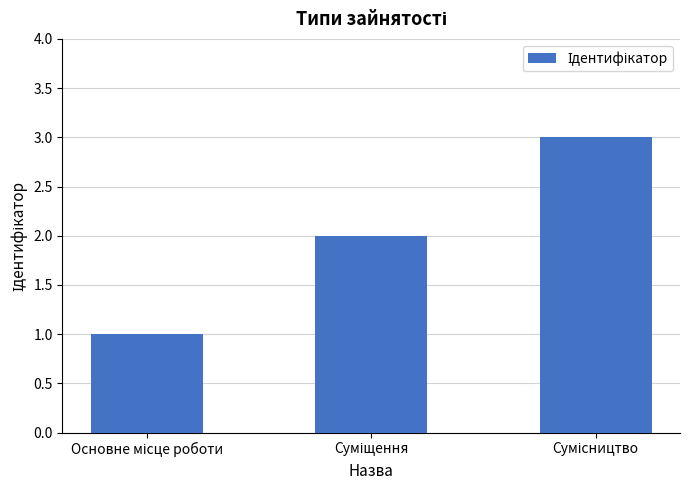

What is the sum of all values?

6